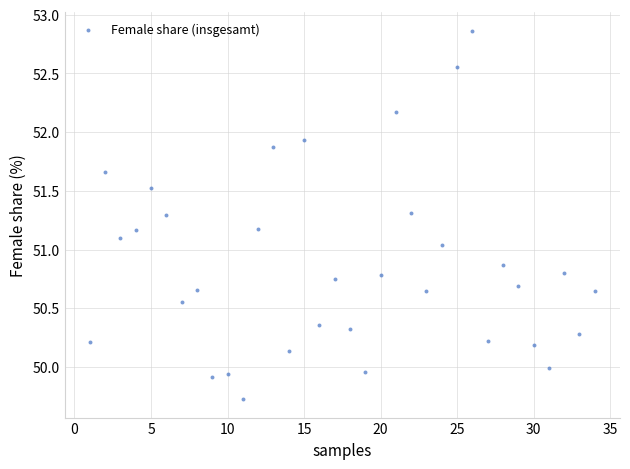

What is the range of Y values (max minus min)?

3.1